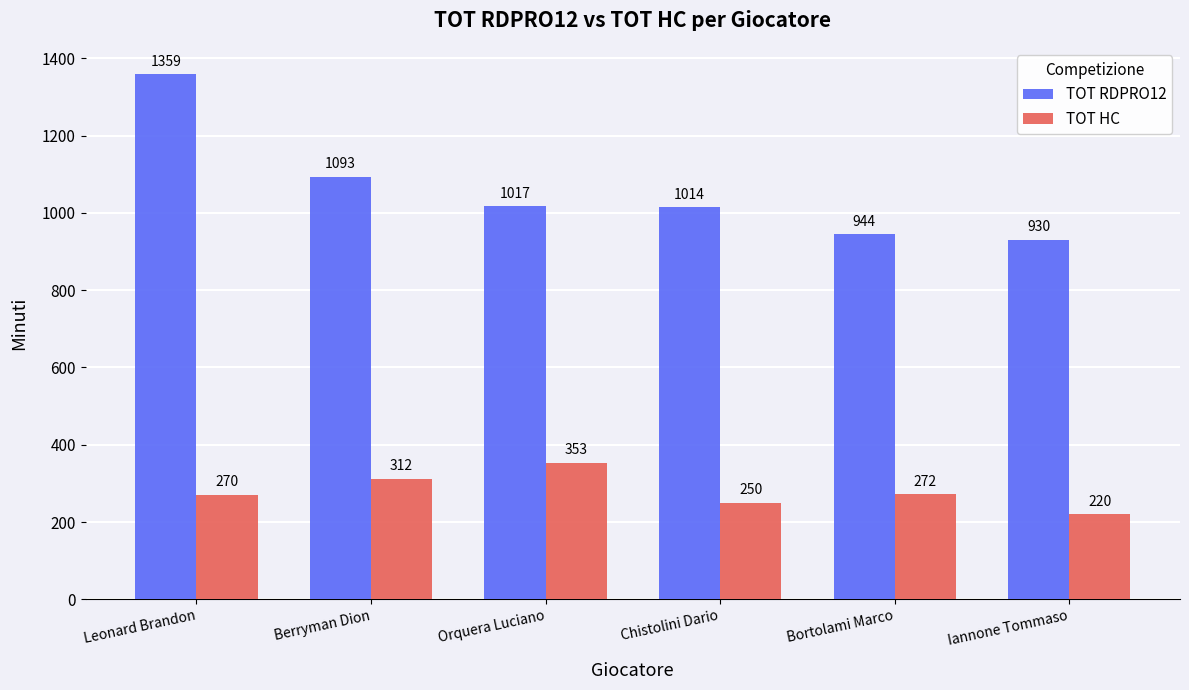

What value does the TOT RDPRO12 series have at Berryman Dion?

1093